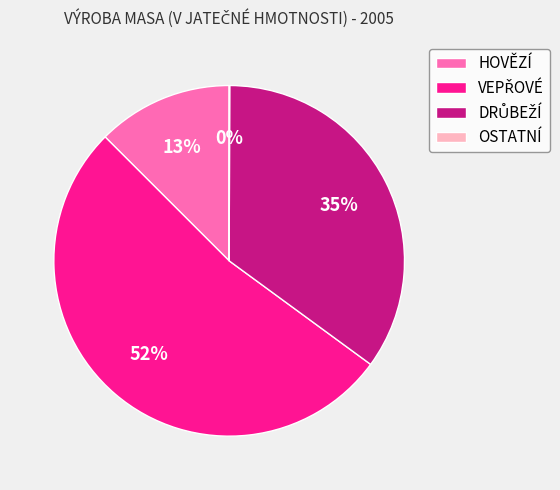

What percentage is the HOVĚZÍ slice, to the nearest percent?

13%